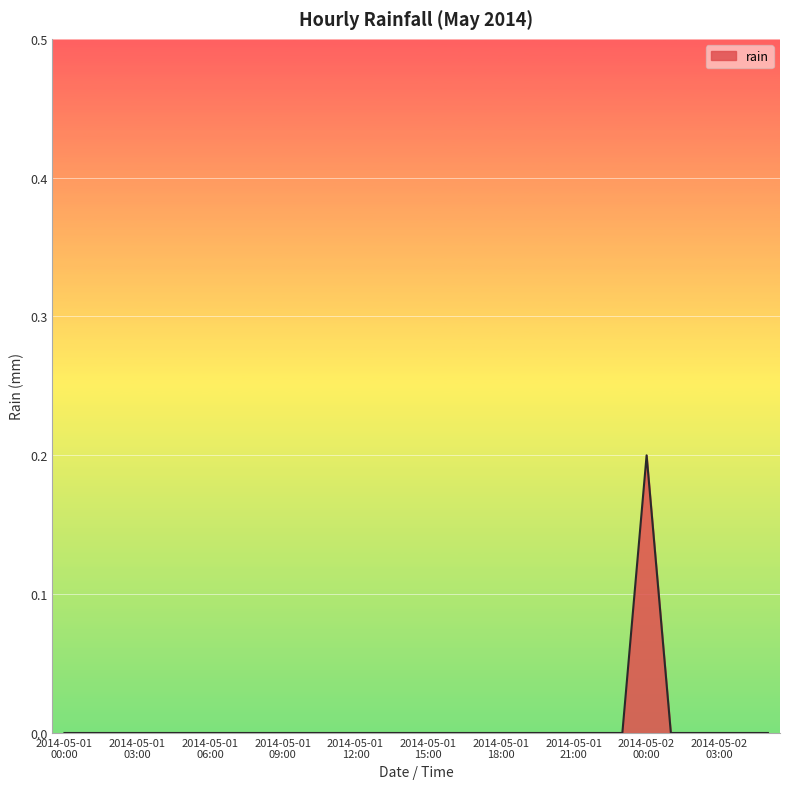

Reading left to right, transcribe all the data shown in this chart.

0.0	0.0	0.0	0.0	0.0	0.0	0.0	0.0	0.0	0.0	0.0	0.0	0.0	0.0	0.0	0.0	0.0	0.0	0.0	0.0	0.0	0.0	0.0	0.0	0.2	0.0	0.0	0.0	0.0	0.0